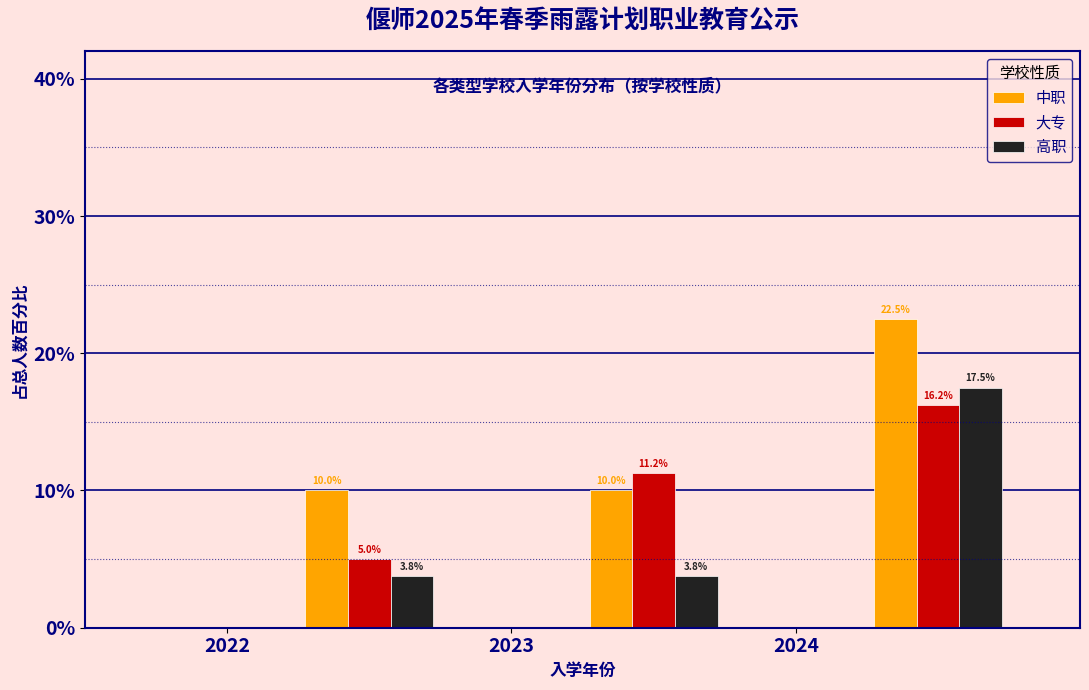

Reading left to right, transcribe this chart: for each range on the x-axis, give the height of each series' bar.

2022 to 2023: 中职=10.0	大专=5.0	高职=3.8
2023 to 2024: 中职=10.0	大专=11.2	高职=3.8
2024 to 2025: 中职=22.5	大专=16.2	高职=17.5